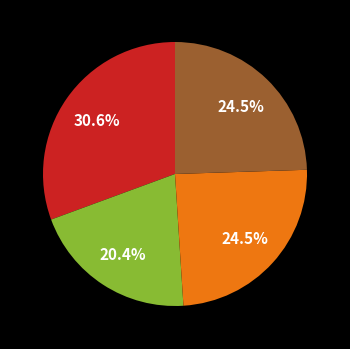

Does any single category account for the majority?

No